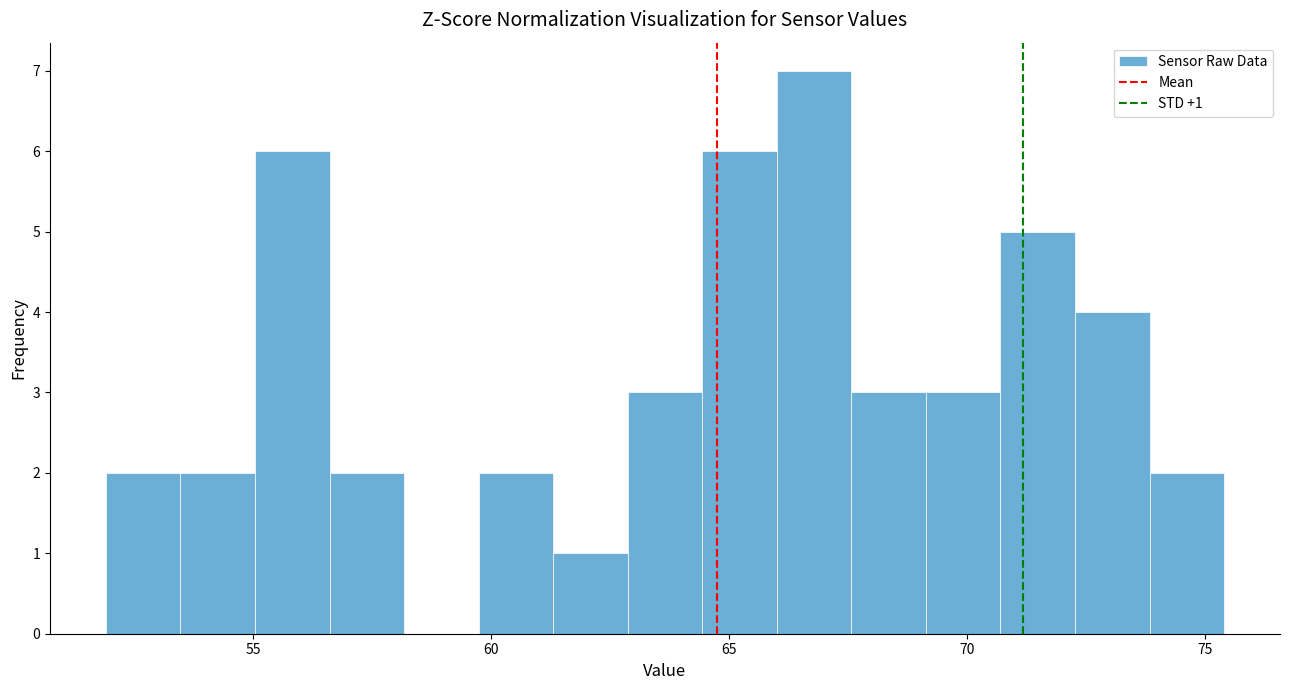

Read against the x-axis, roughly where is the centre of the tallest bar?

67.0